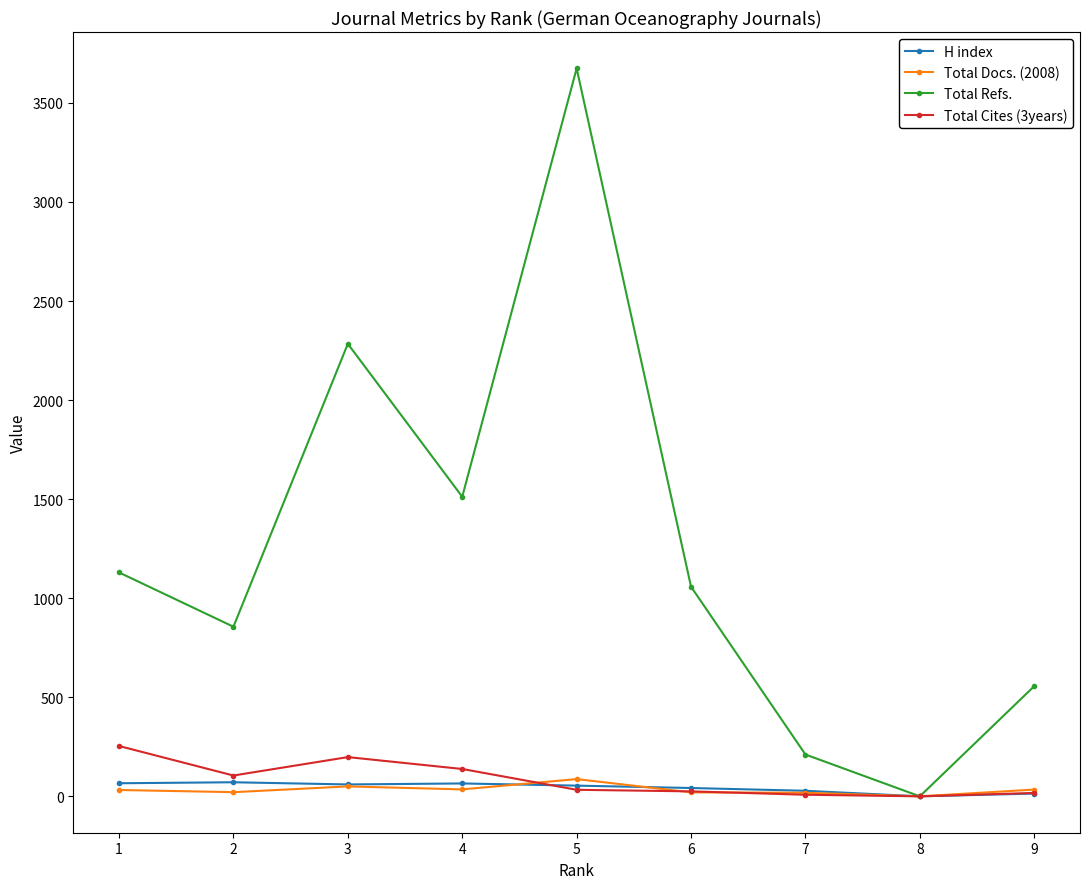

Where is the first local minimum for Total Refs.?

2